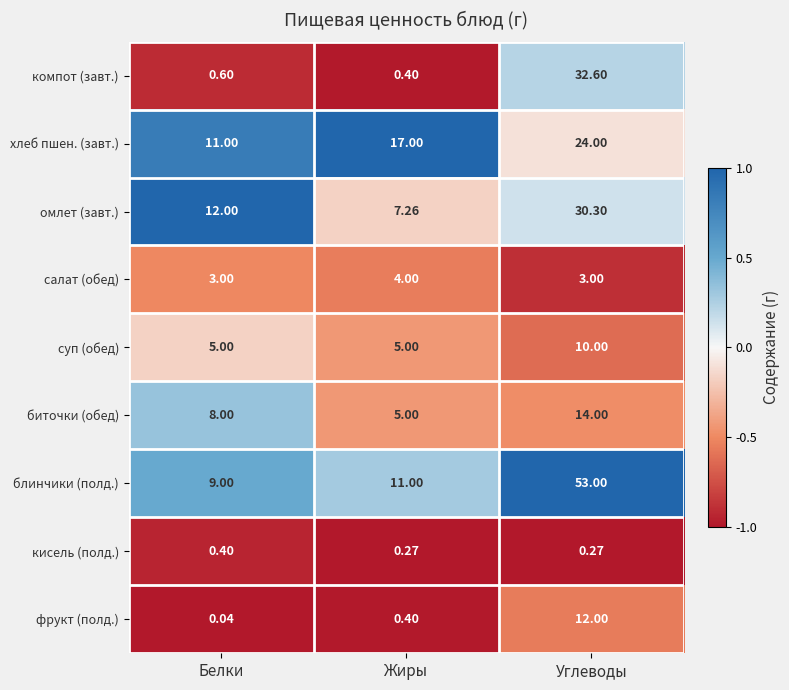

Rank the series at Белки from highest to lowest value.

омлет (завт.), хлеб пшен. (завт.), блинчики (полд.), биточки (обед), суп (обед), салат (обед), компот (завт.), кисель (полд.), фрукт (полд.)